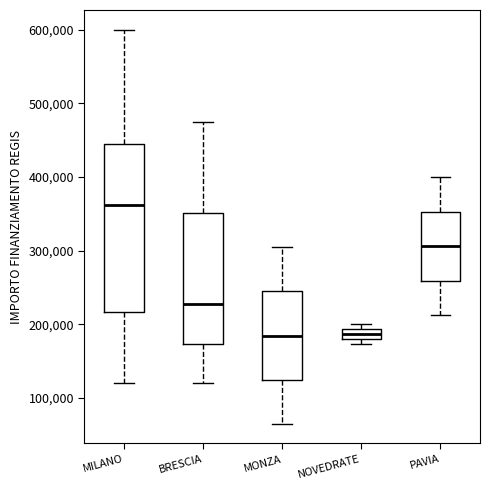

Comparing the boxes themselves (not the whiskers), which one is the tallest?

MILANO